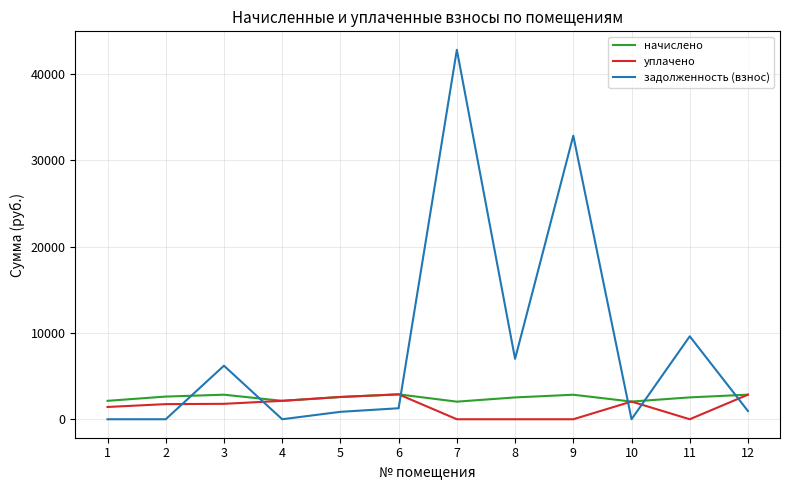

How many lines are shown in the chart?

3